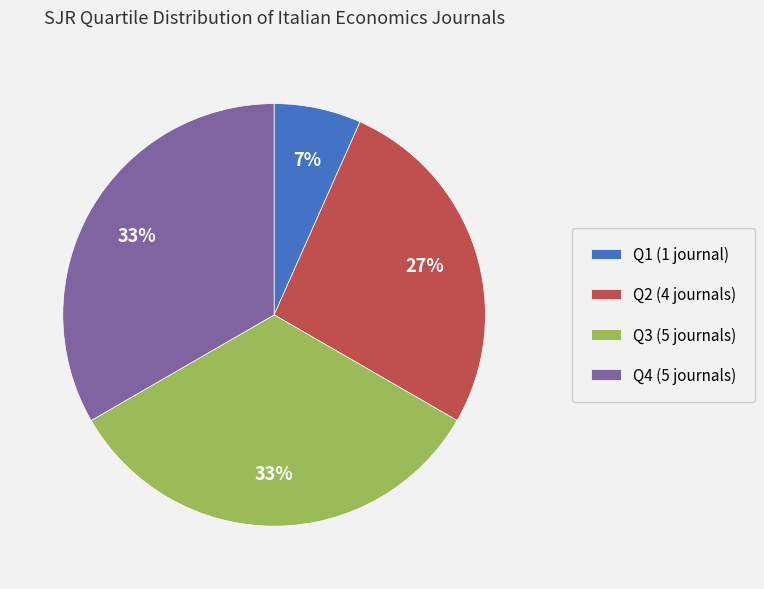

Is Q2 the majority of the pie?

No